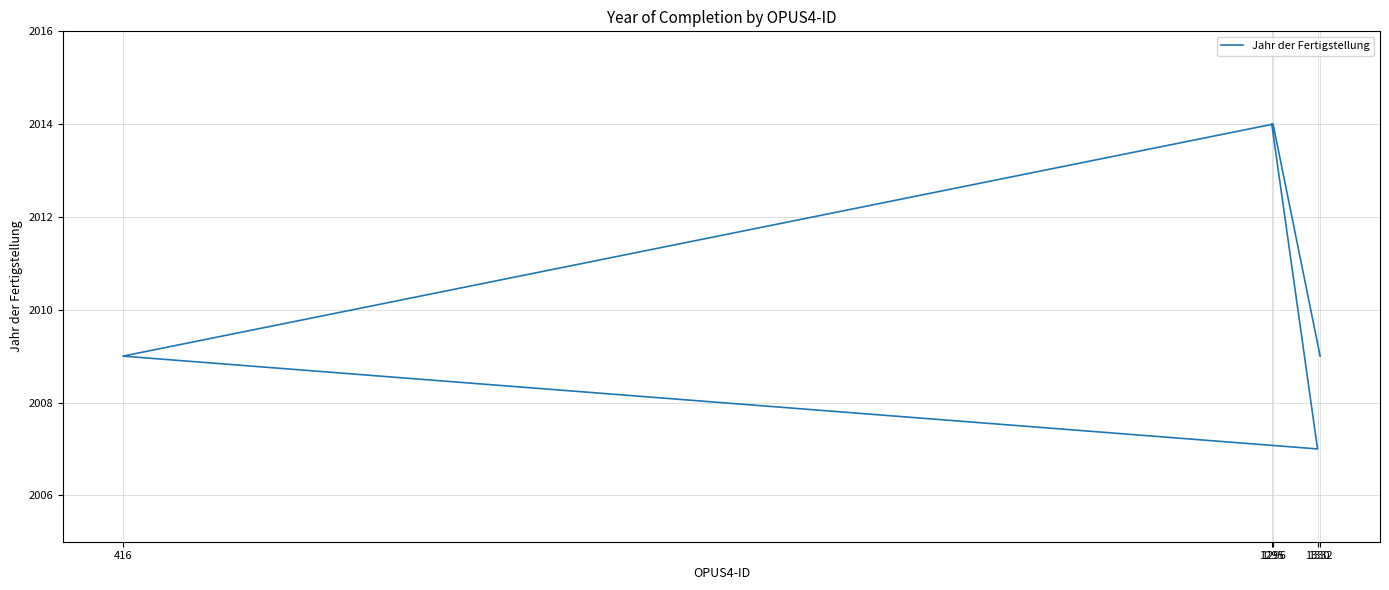

What is the change in value from 1295 to 416?

-5